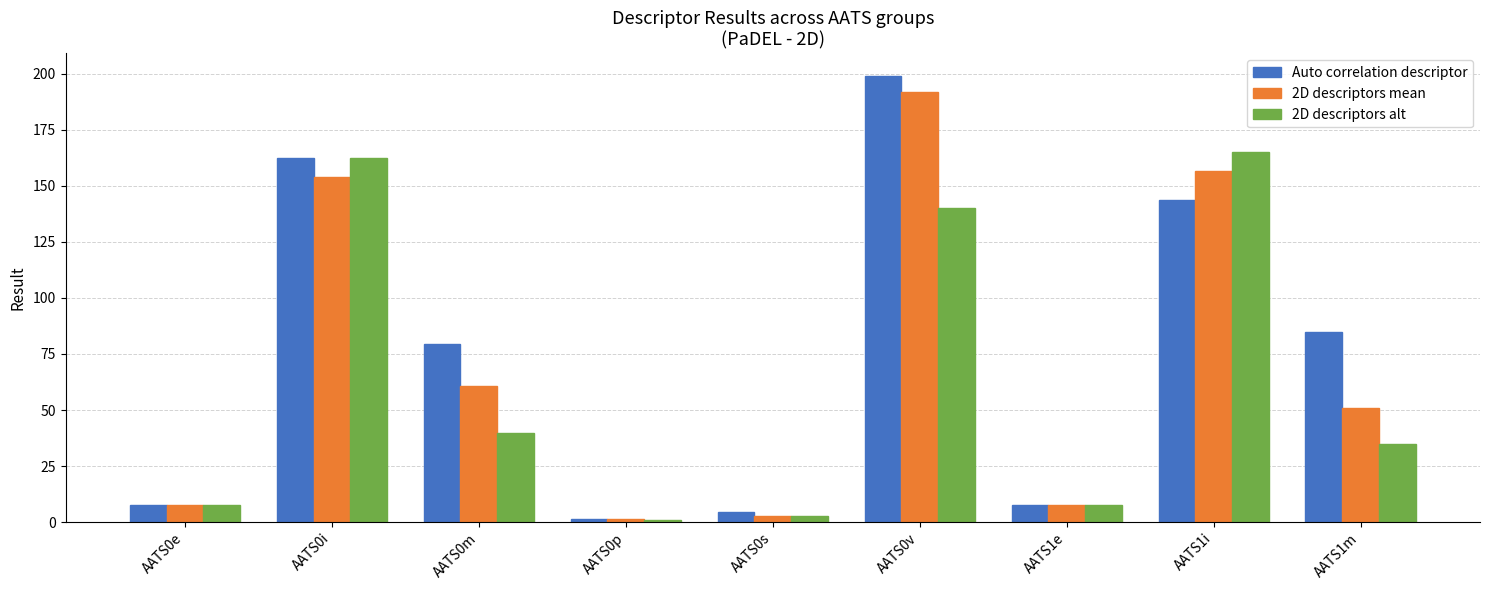

Which category has the highest value in the 2D descriptors alt series?

AATS1i